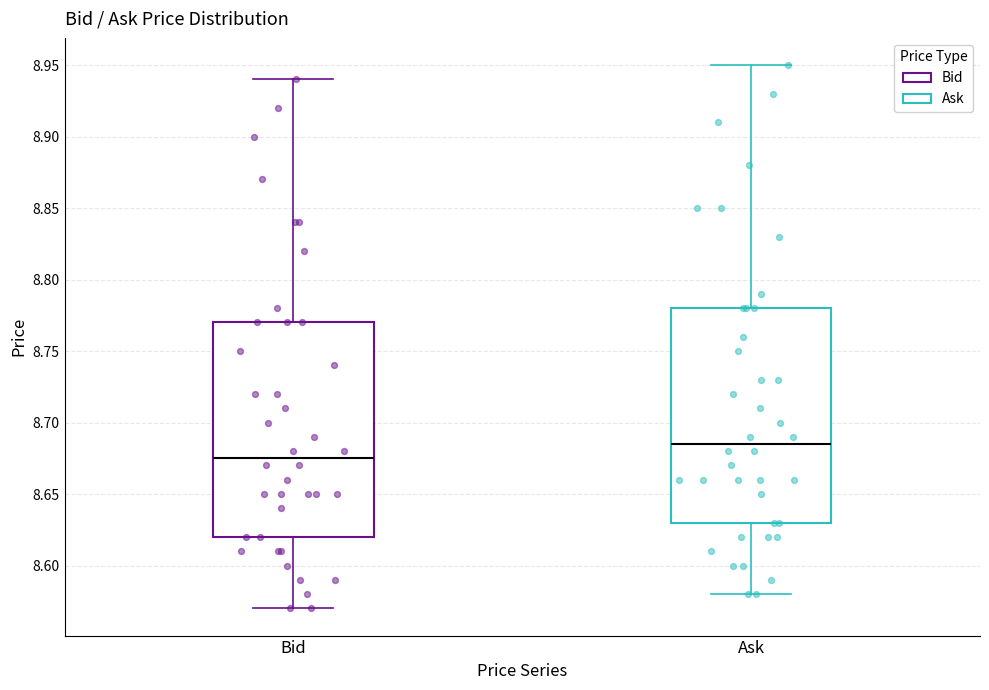

Reading left to right, transcribe this box plot: for each box, give where its median line is, the range the box spans, and where its two whiskers end, as read against the y-axis. The values are not printed on the chart, so give them approximately, as read against the axis.

Bid: median 8.675, box 8.620 to 8.770, whiskers 8.570 to 8.940
Ask: median 8.685, box 8.630 to 8.780, whiskers 8.580 to 8.950